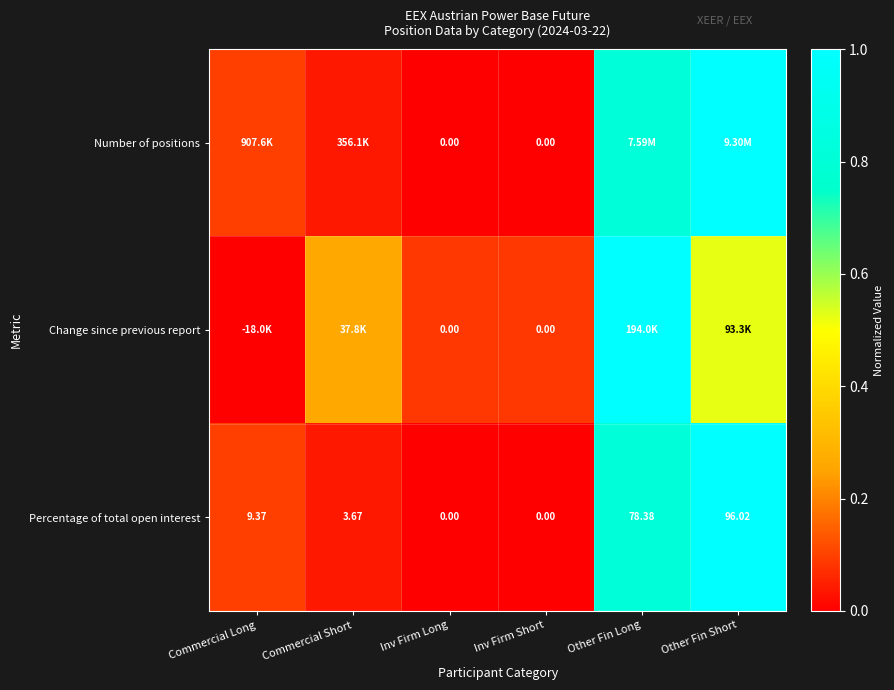

Between Commercial Long and Commercial Short, which is larger?

Commercial Long